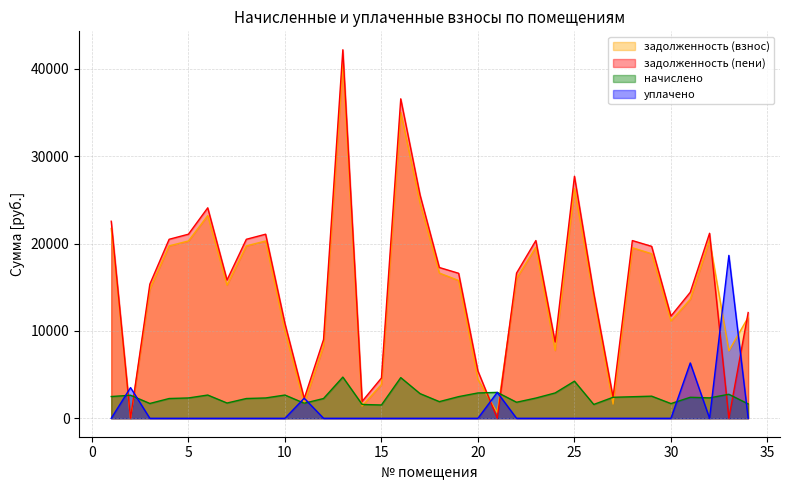

How many data points in задолженность (взнос) are above 15769?

17